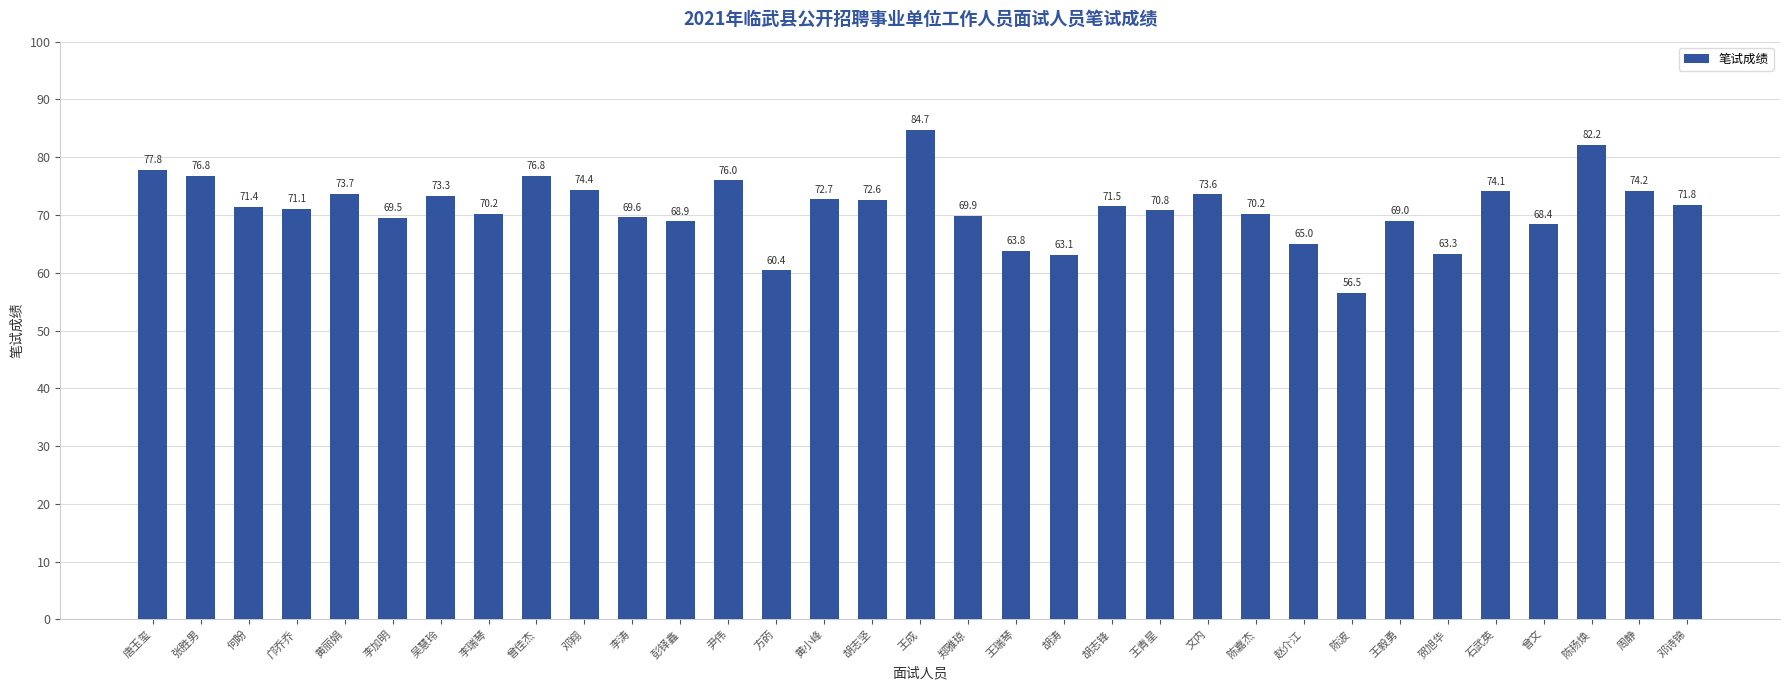

The chart shows a value of 72.6 at 胡志坚. True or false?

True